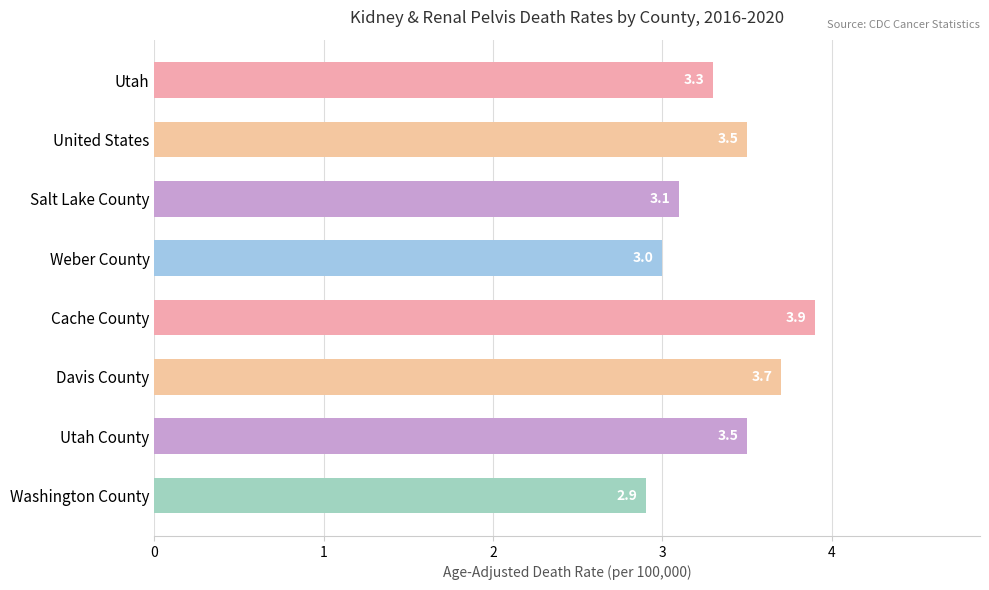

What is the maximum value shown in the chart?

3.9